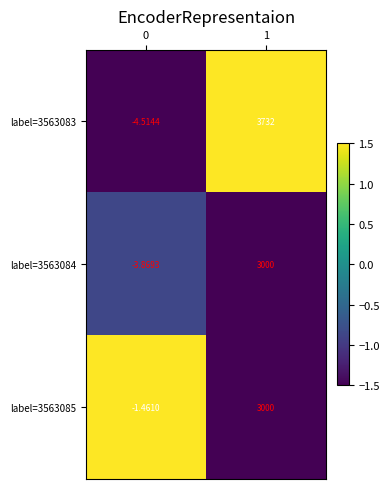

Is the value of label=3563083 at 0 greater than the value of label=3563084 at 0?

No